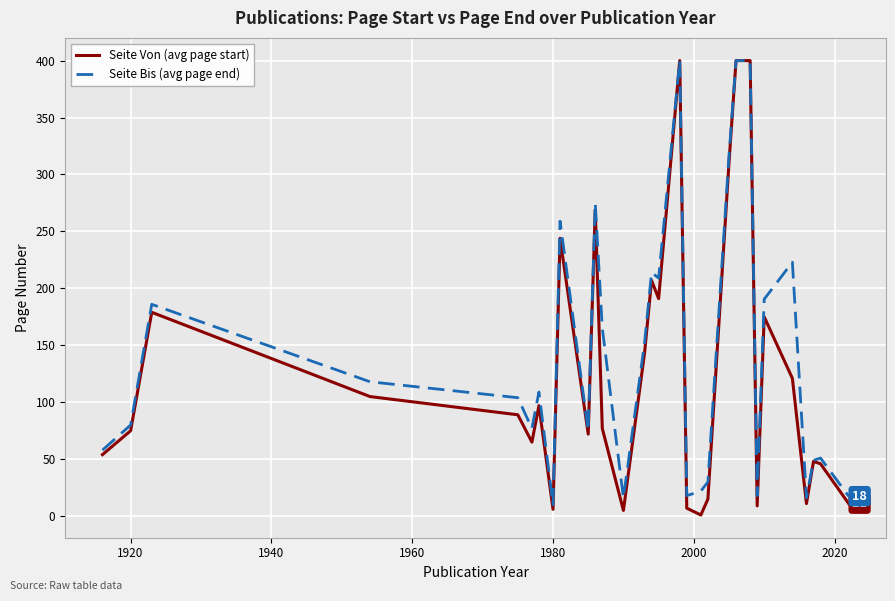

What is the highest value of the Seite Bis (avg page end) series?

400.0